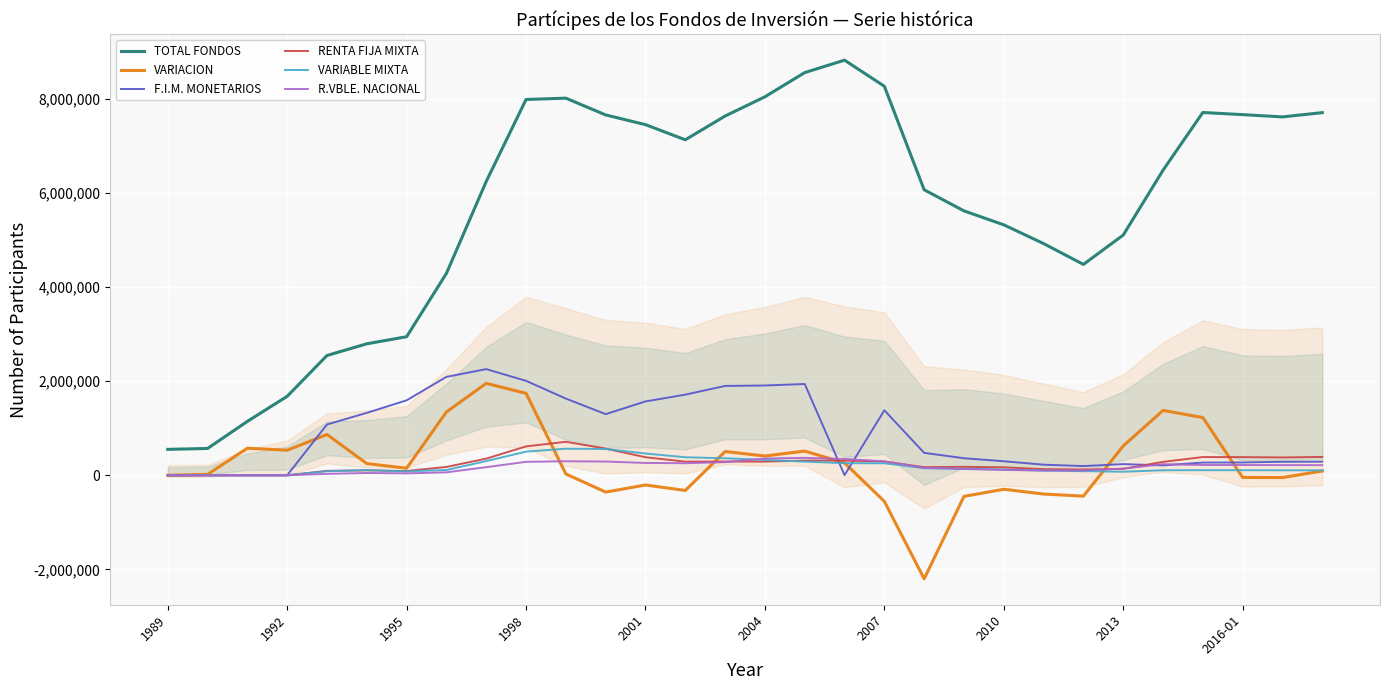

What is the smallest value displayed?

-2199008